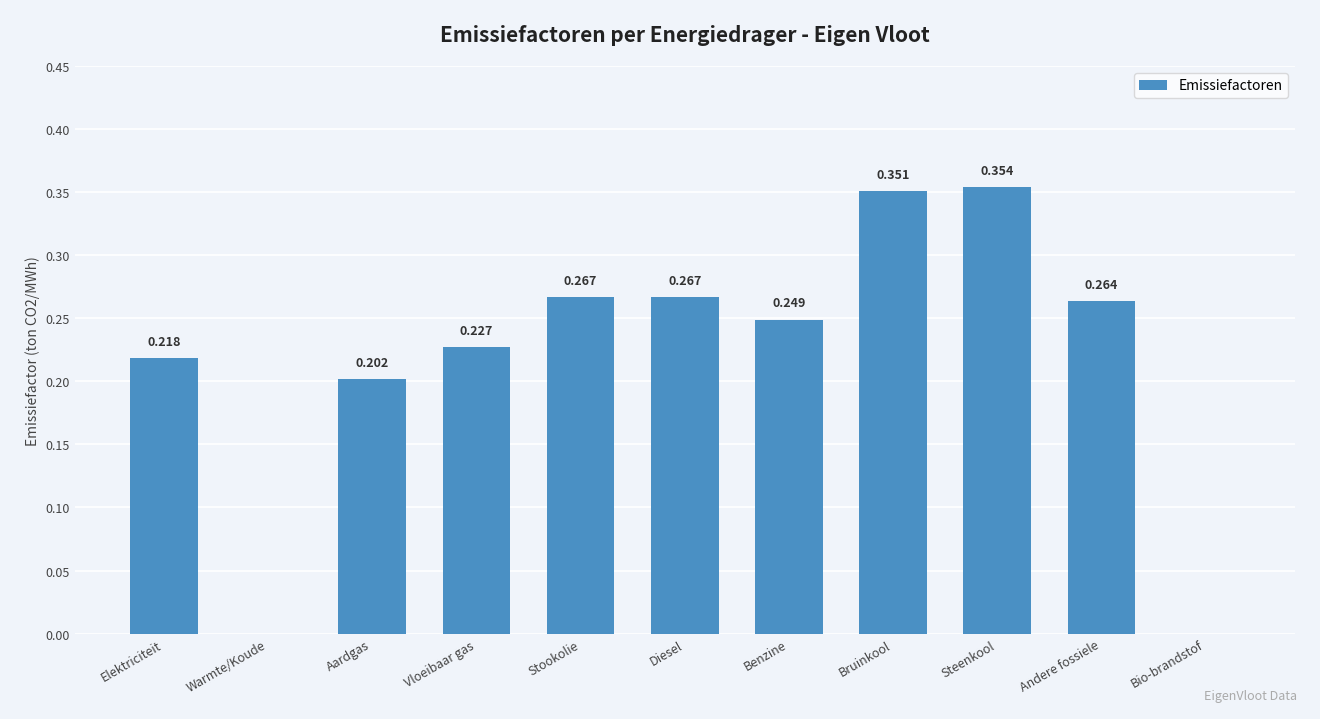

Are the bars horizontal?

No